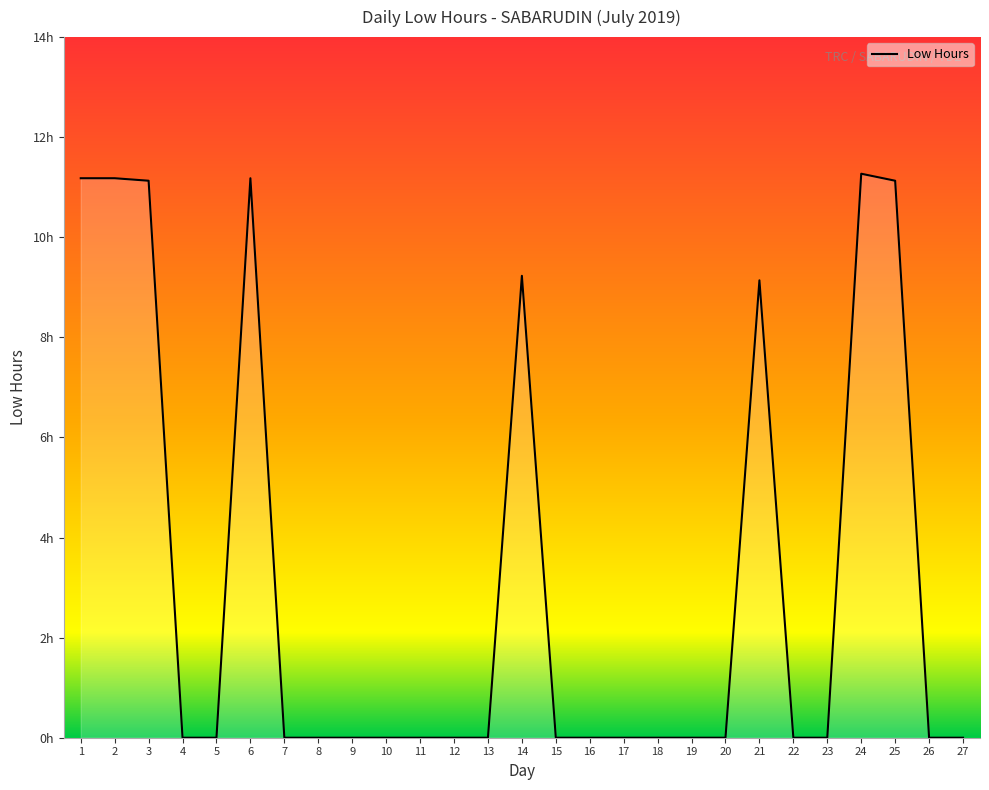

Does the chart display data point markers on the line(s)?

No